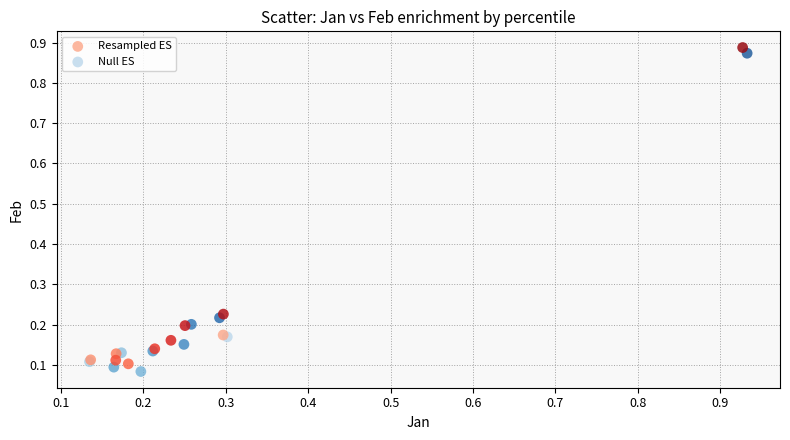

Which series contains the lowest Y value?

Null ES